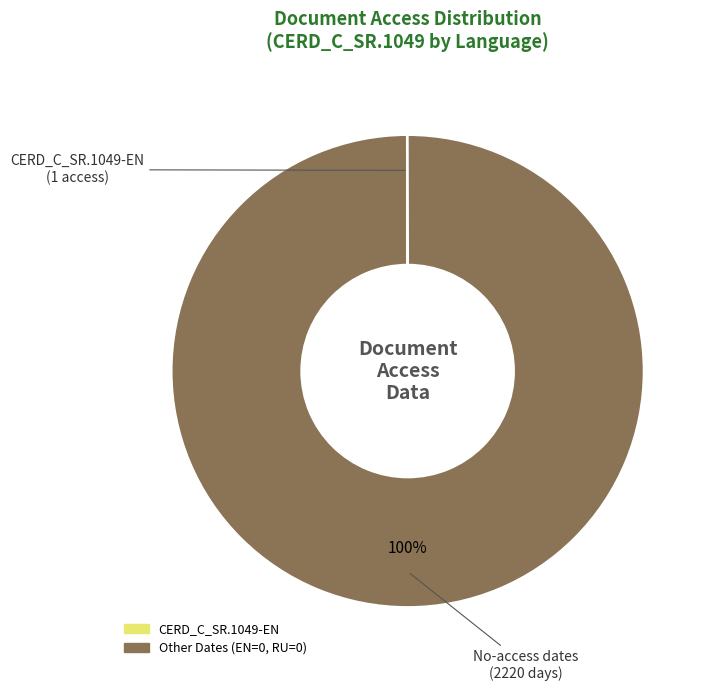

Does any single category account for the majority?

Yes